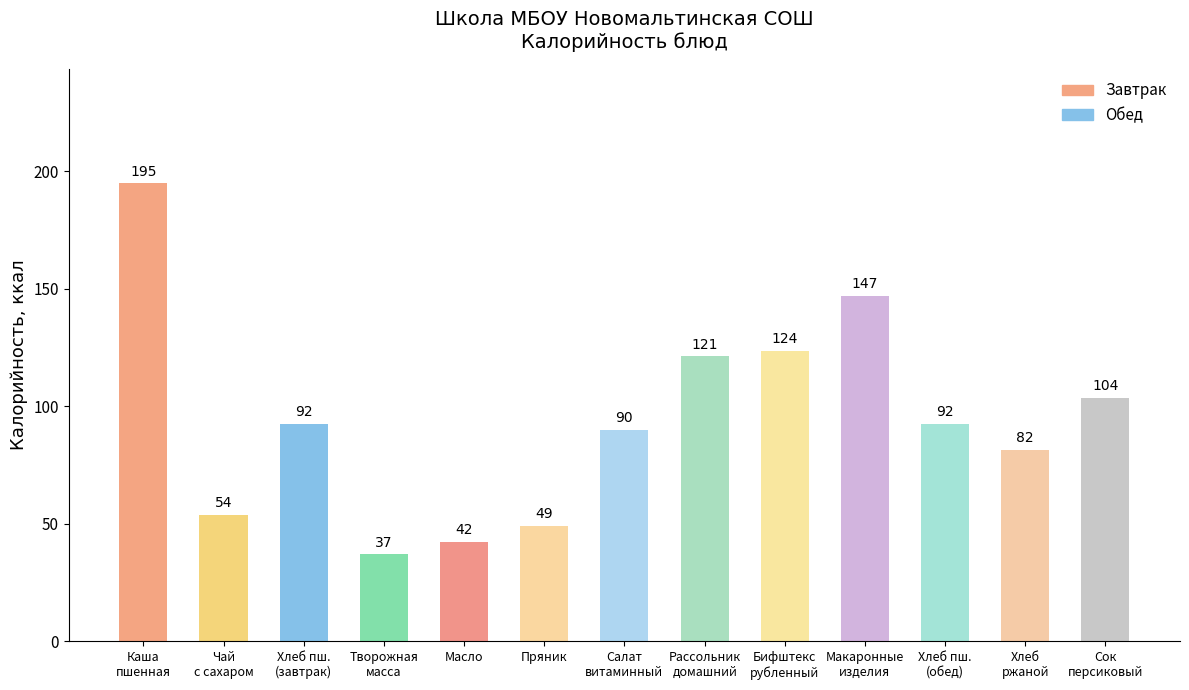

What is the value of the 8th bar from the left?

121.3